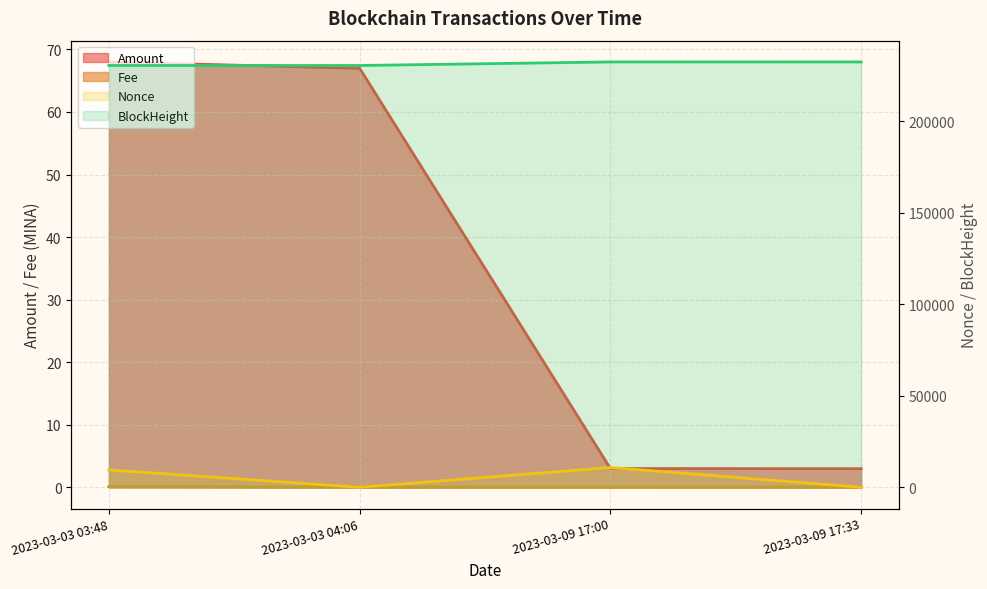

What are all the series names shown in the legend?

Amount, Fee, Nonce, BlockHeight